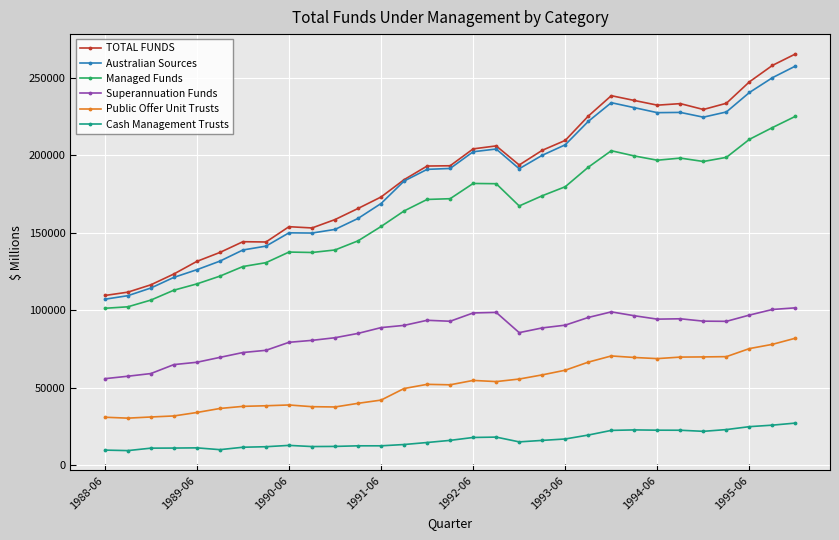

True or false: Superannuation Funds has more than 0 points higher than both neighbors.

True